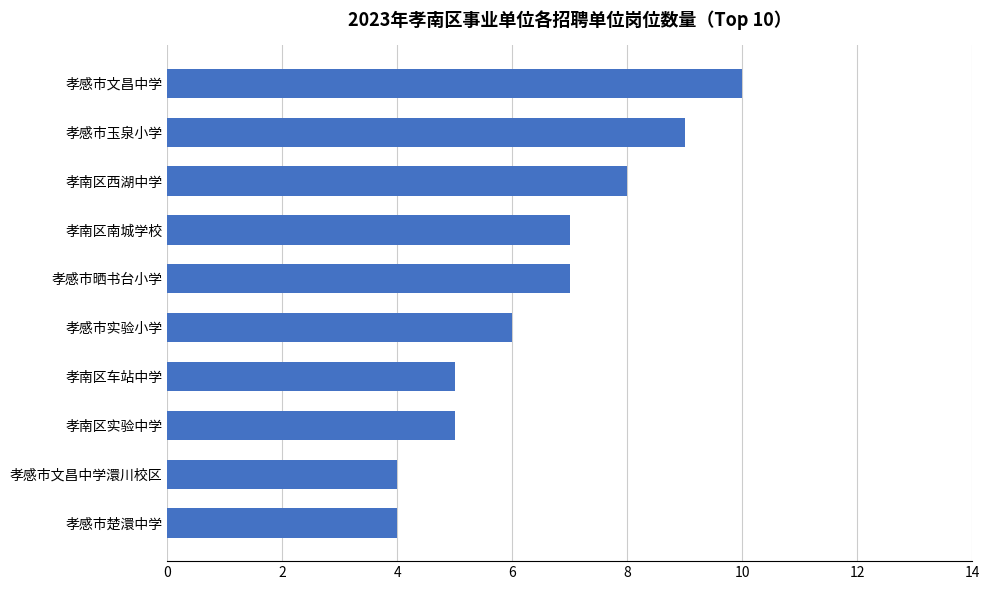

Is it true that the value at 孝感市实验小学 is 9?

False